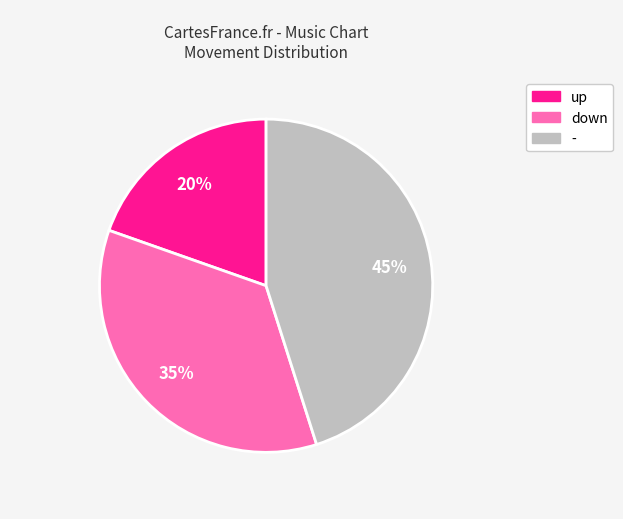

Between - and down, which is larger?

-